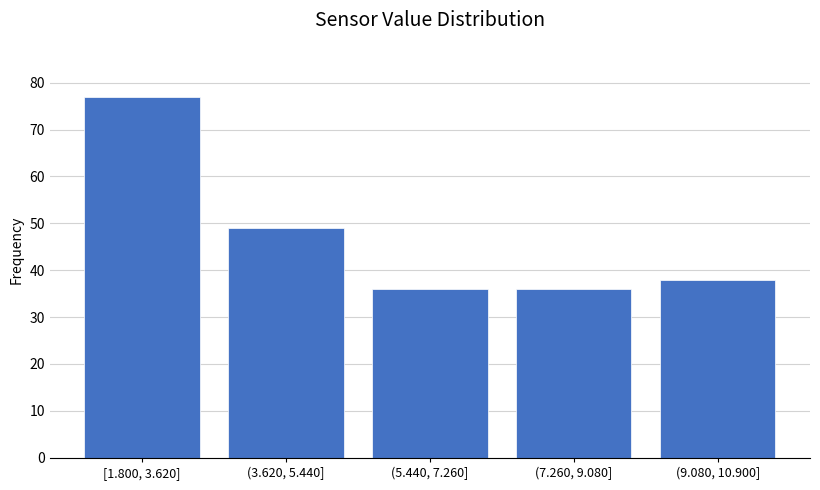

Reading left to right, extract all data points from this chart.

77	49	36	36	38